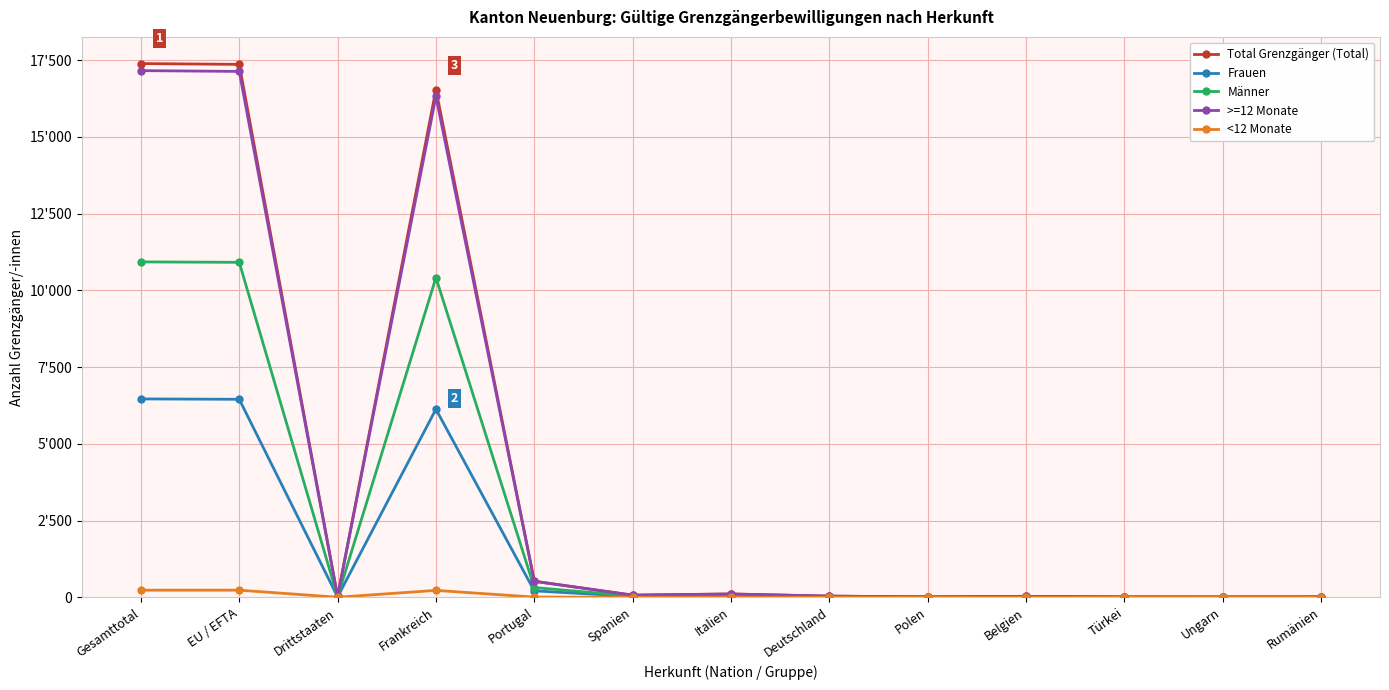

Reading left to right, what are all the values shown in this chart?

Total Grenzgänger (Total): Gesamttotal=17389	EU / EFTA=17363	Drittstaaten=26	Frankreich=16542	Portugal=523	Spanien=69	Italien=106	Deutschland=37	Polen=11	Belgien=30	Türkei=8	Ungarn=7	Rumänien=10
Frauen: Gesamttotal=6462	EU / EFTA=6450	Drittstaaten=12	Frankreich=6127	Portugal=208	Spanien=28	Italien=31	Deutschland=19	Polen=4	Belgien=12	Türkei=3	Ungarn=2	Rumänien=4
Männer: Gesamttotal=10927	EU / EFTA=10913	Drittstaaten=14	Frankreich=10415	Portugal=315	Spanien=41	Italien=75	Deutschland=18	Polen=7	Belgien=18	Türkei=5	Ungarn=5	Rumänien=6
>=12 Monate: Gesamttotal=17159	EU / EFTA=17133	Drittstaaten=26	Frankreich=16319	Portugal=518	Spanien=68	Italien=106	Deutschland=36	Polen=11	Belgien=30	Türkei=8	Ungarn=7	Rumänien=10
<12 Monate: Gesamttotal=230	EU / EFTA=230	Drittstaaten=0	Frankreich=223	Portugal=5	Spanien=1	Italien=0	Deutschland=1	Polen=0	Belgien=0	Türkei=0	Ungarn=0	Rumänien=0